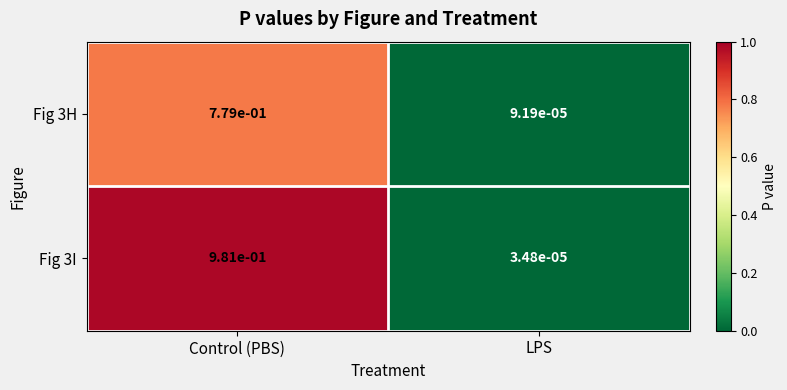

List the series in order of their peak value, highest first.

Fig 3I, Fig 3H